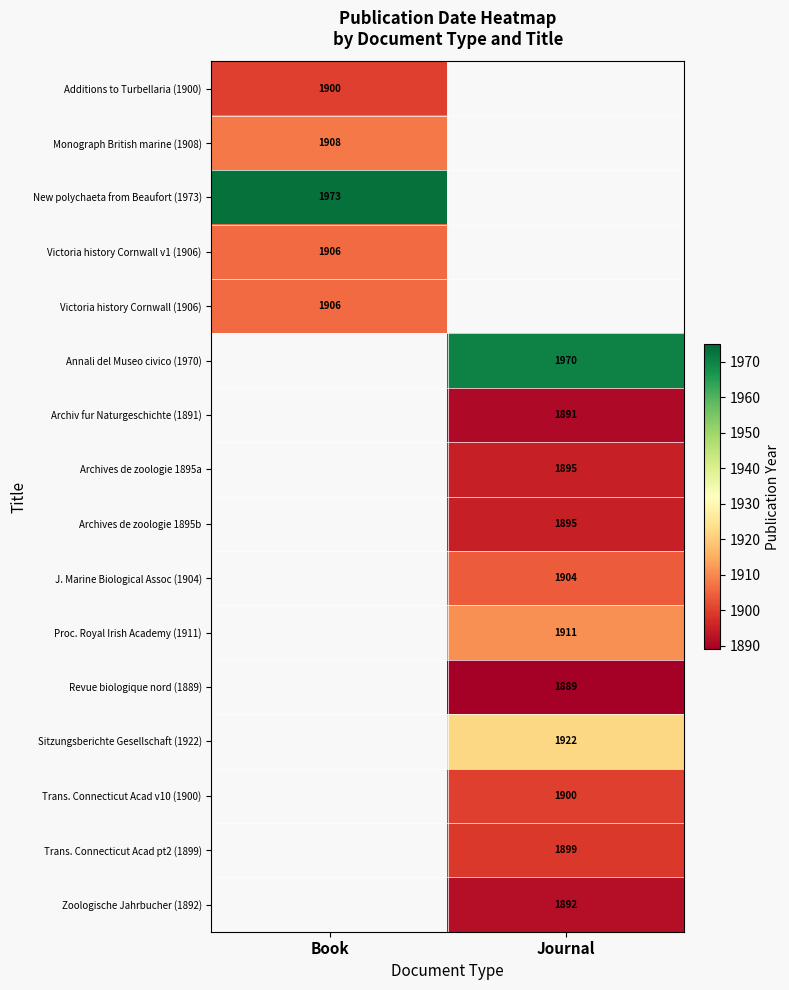

The value of Annali del Museo civico (1970) at Journal is 3162. True or false?

False